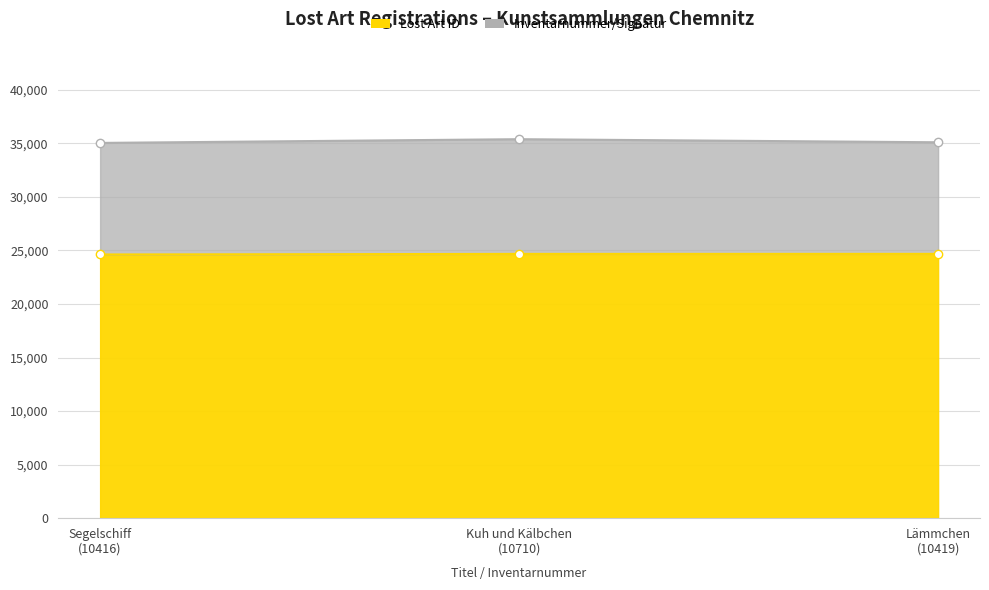

Which series has the widest spread of values?

Inventarnummer/Signatur